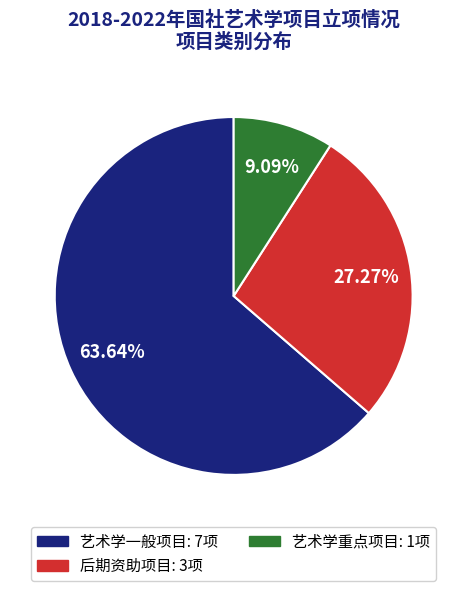

Combined, do 艺术学重点项目 and 后期资助项目 account for over 50%?

No